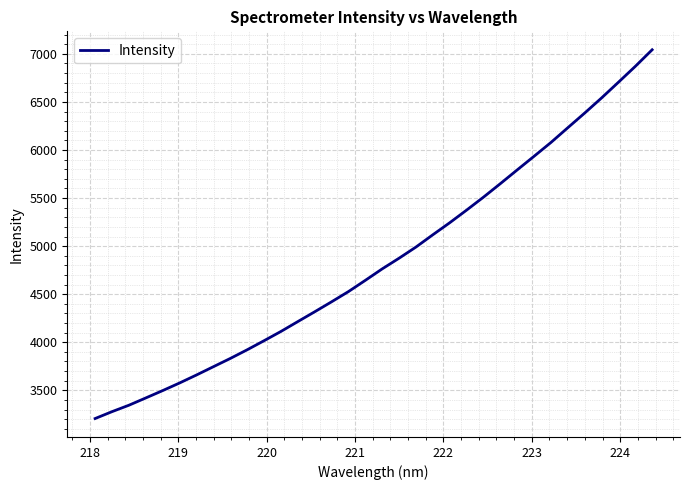

What is the smallest value displayed?

3206.4